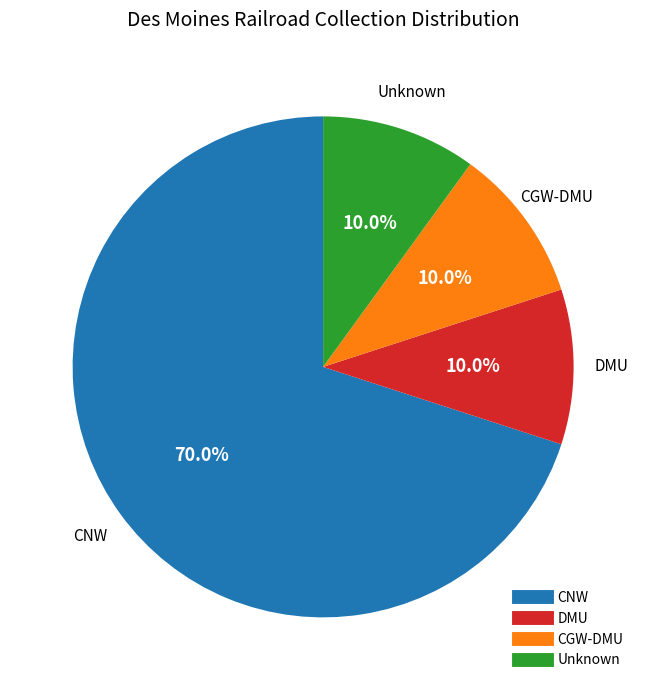

To the nearest percent, what percentage of the pie is CGW-DMU?

10%